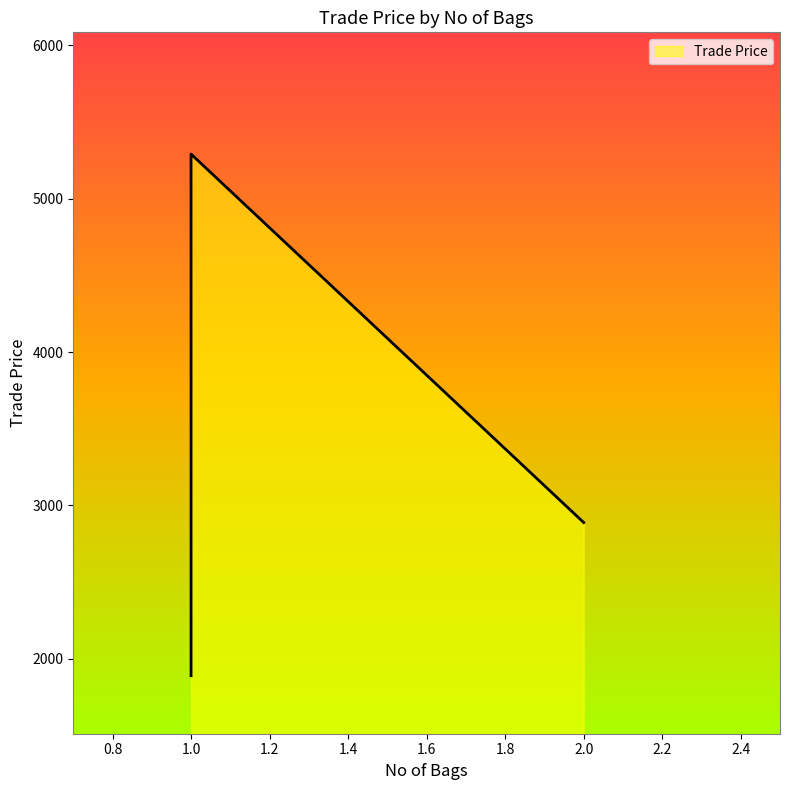

What is the difference between the values at 2 and 1?

2400.5